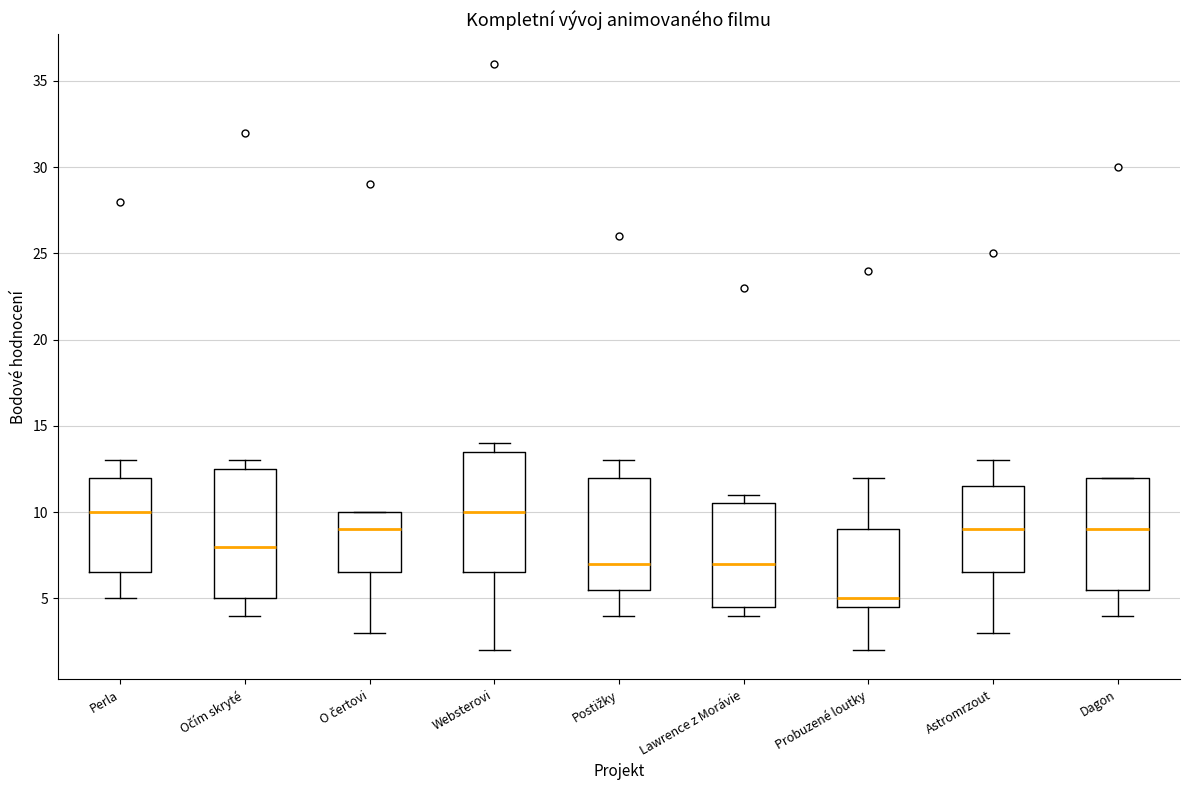

Comparing the boxes themselves (not the whiskers), which one is the tallest?

Očím skryté